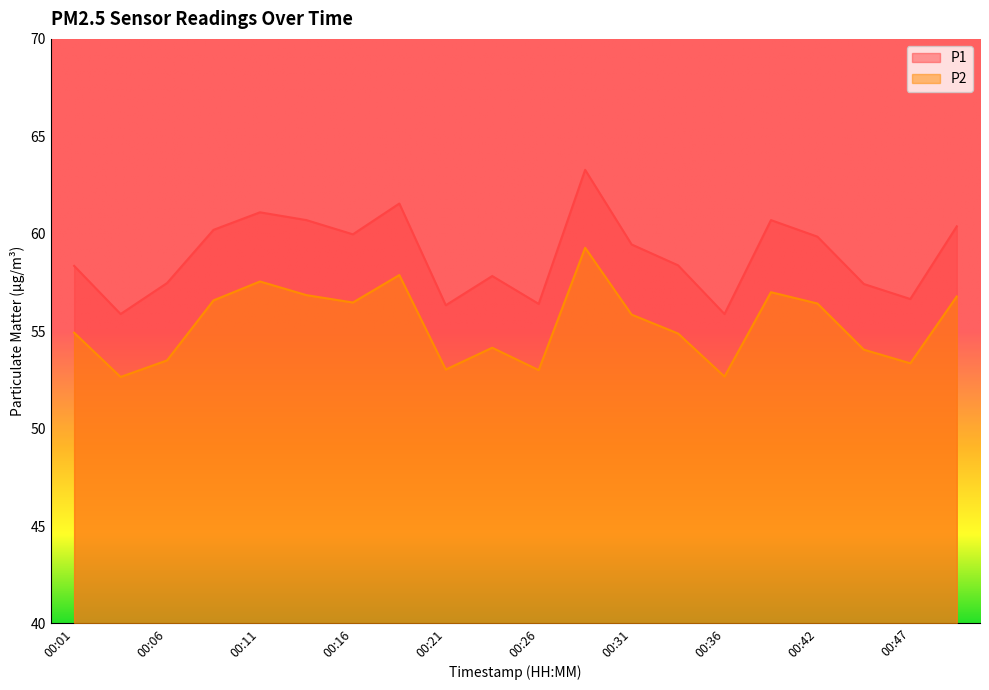

What is the total value across all series at 00:01?

113.3